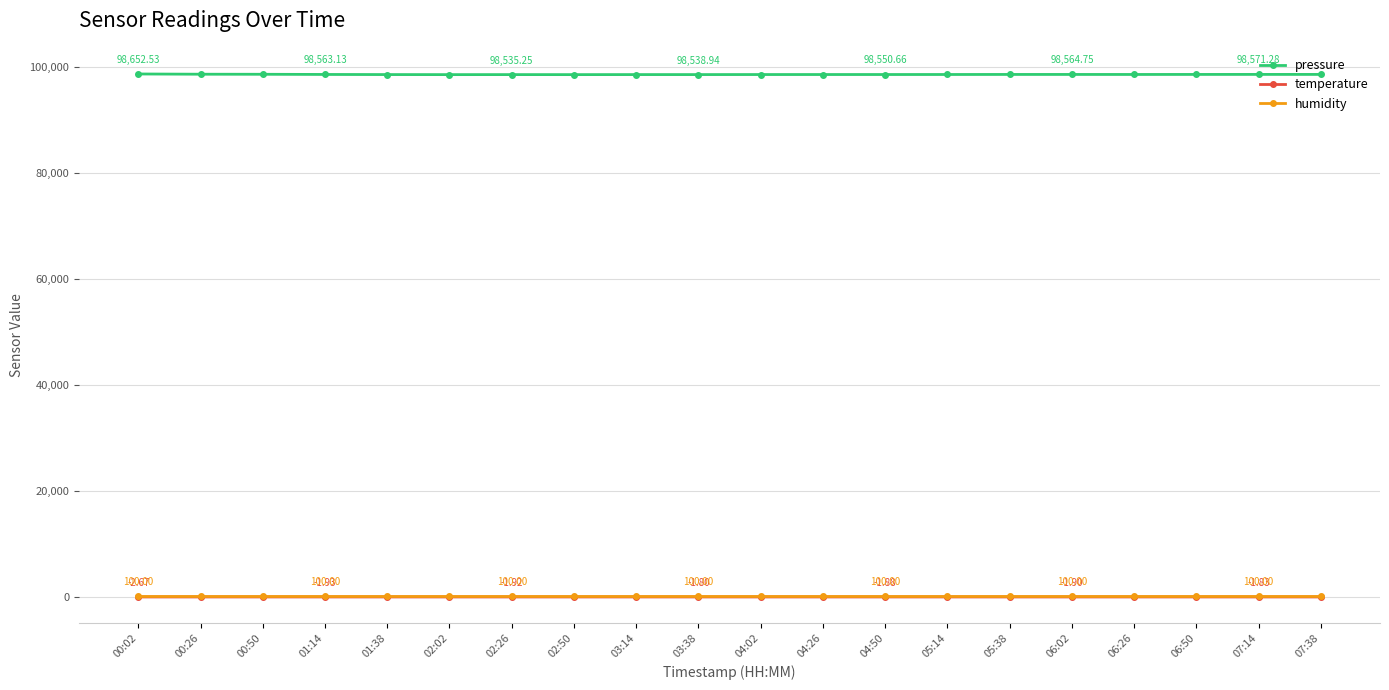

True or false: temperature and pressure intersect in this chart.

False